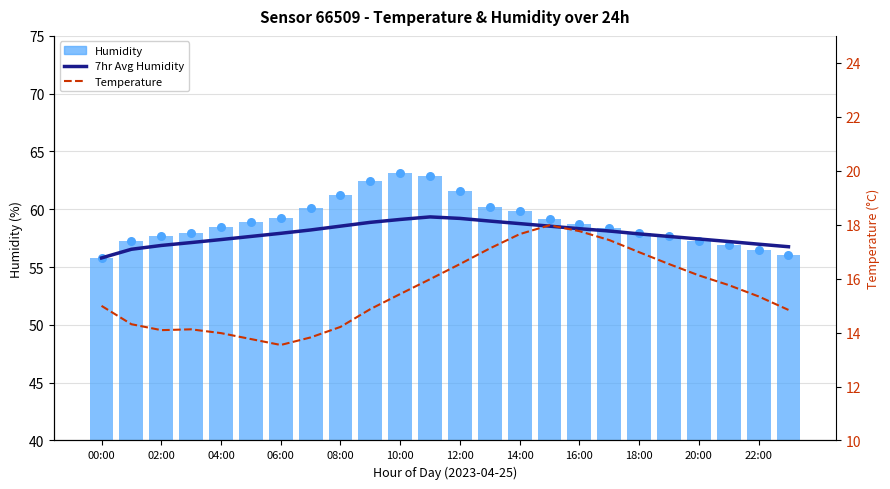

Which series reaches the minimum Y coordinate?

Temperature